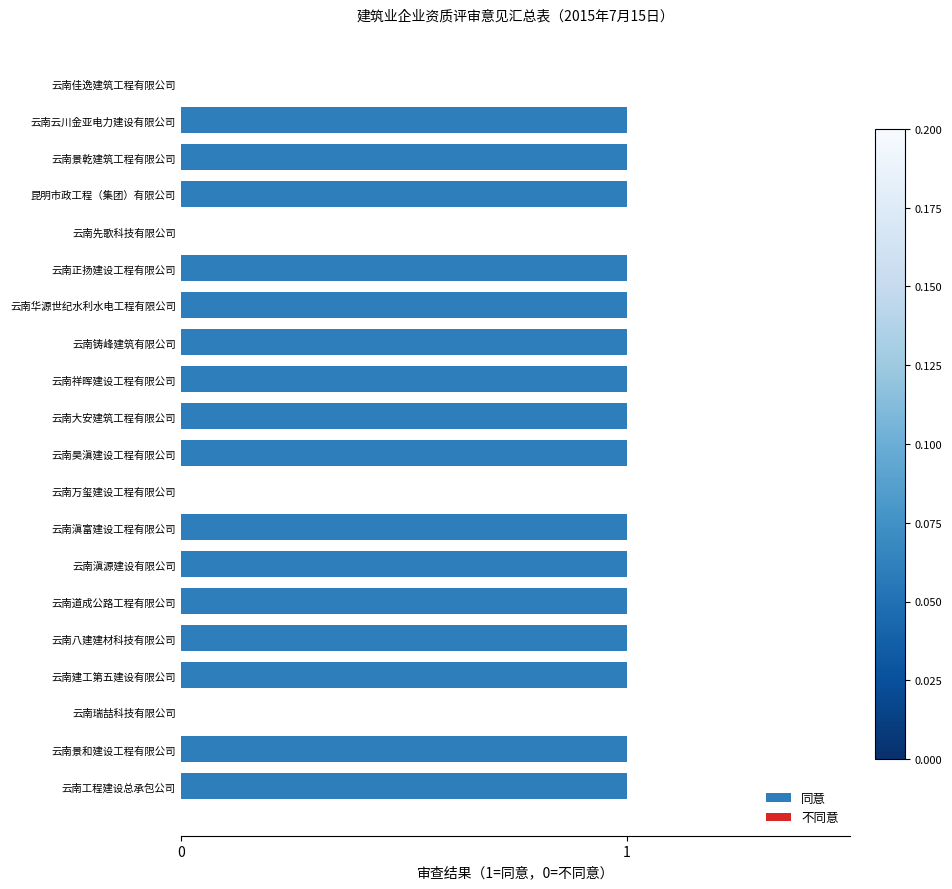

The value at 云南佳逸建筑工程有限公司 is 0. True or false?

True